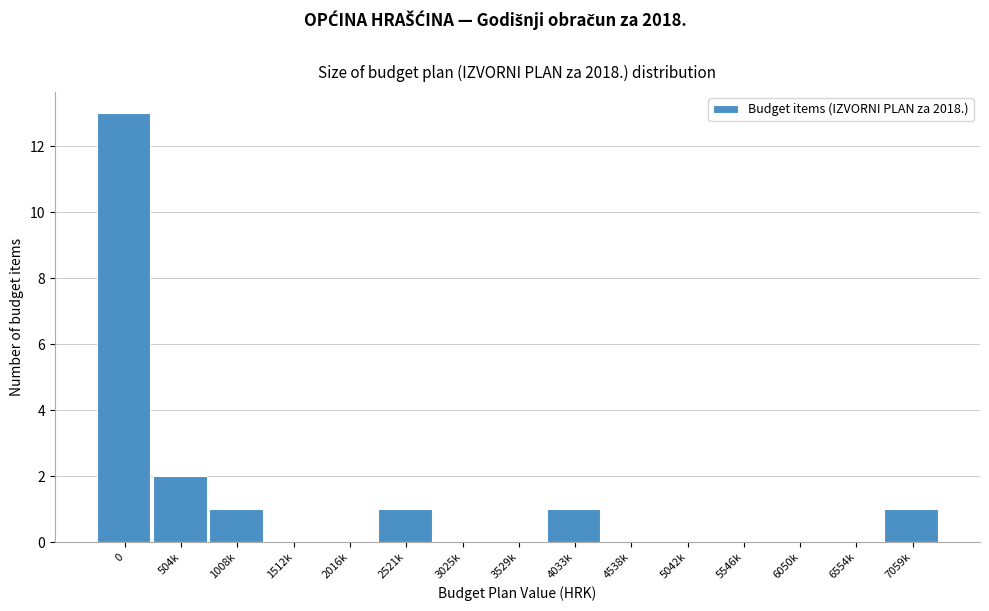

Reading left to right, list all the values displayed in this chart.

0=13	504k=2	1008k=1	1512k=0	2016k=0	2521k=1	3025k=0	3529k=0	4033k=1	4538k=0	5042k=0	5546k=0	6050k=0	6554k=0	7059k=1